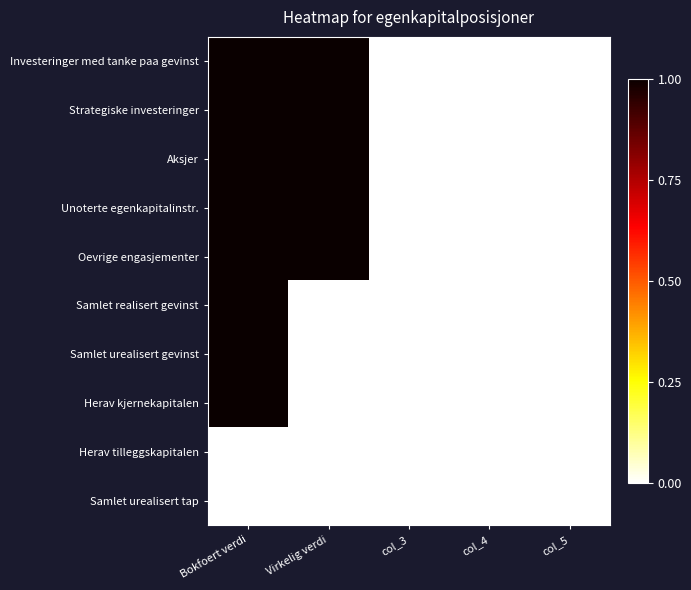

Between Virkelig verdi and col_3, which series saw the biggest shift?

Investeringer med tanke paa gevinst